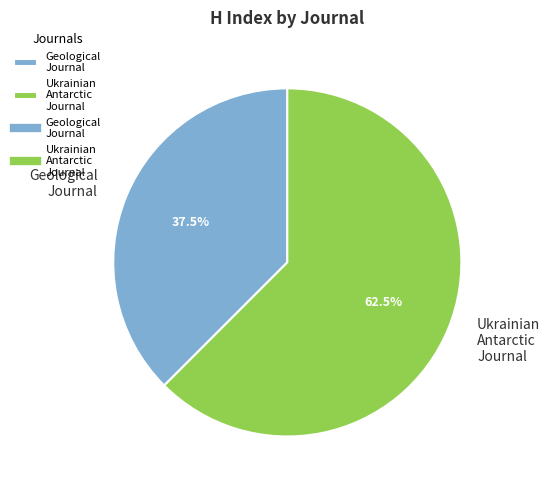

Combined, do Ukrainian Antarctic Journal and Geological Journal account for over 50%?

Yes